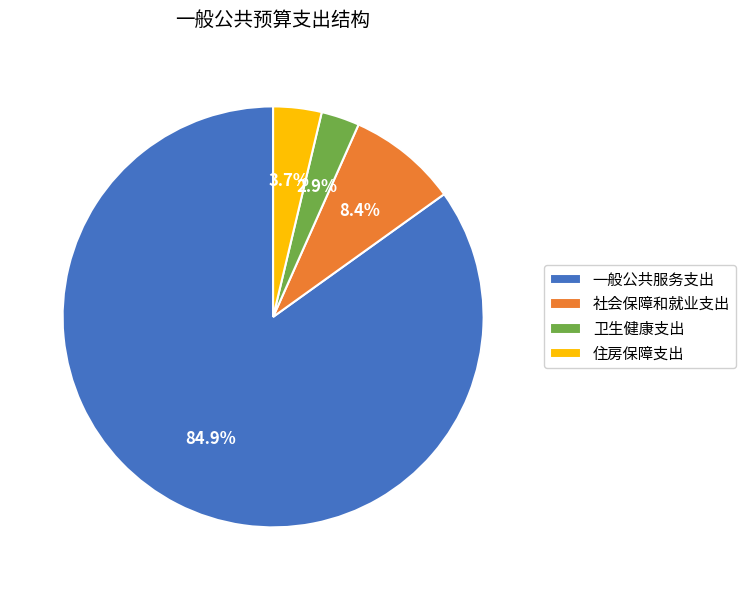

To the nearest percent, what portion does 一般公共服务支出 represent?

85%